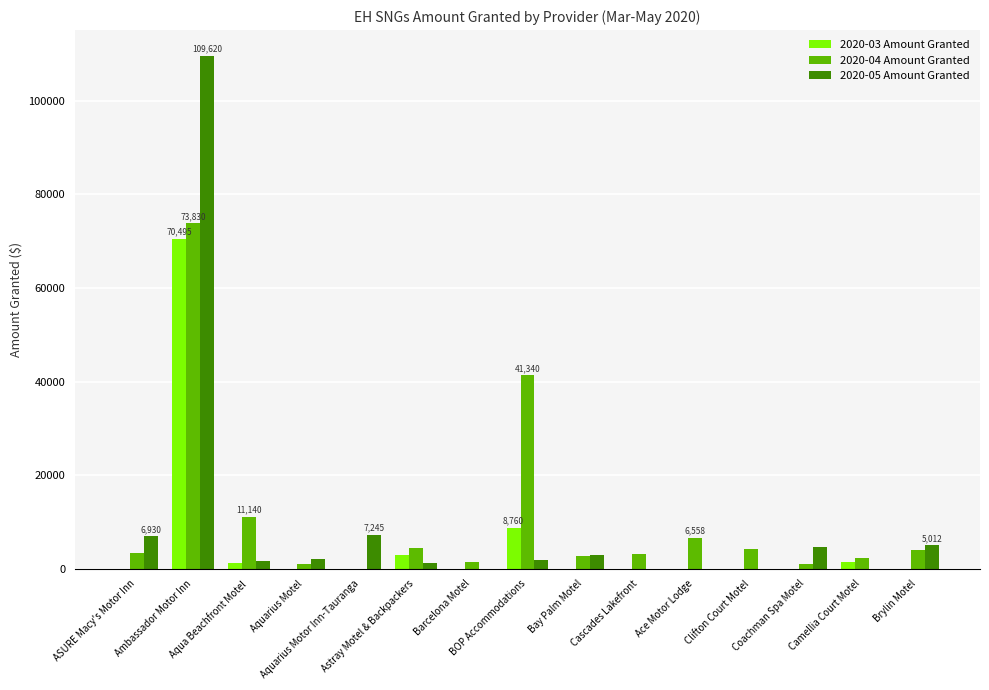

What is the maximum value shown in the chart?

109620